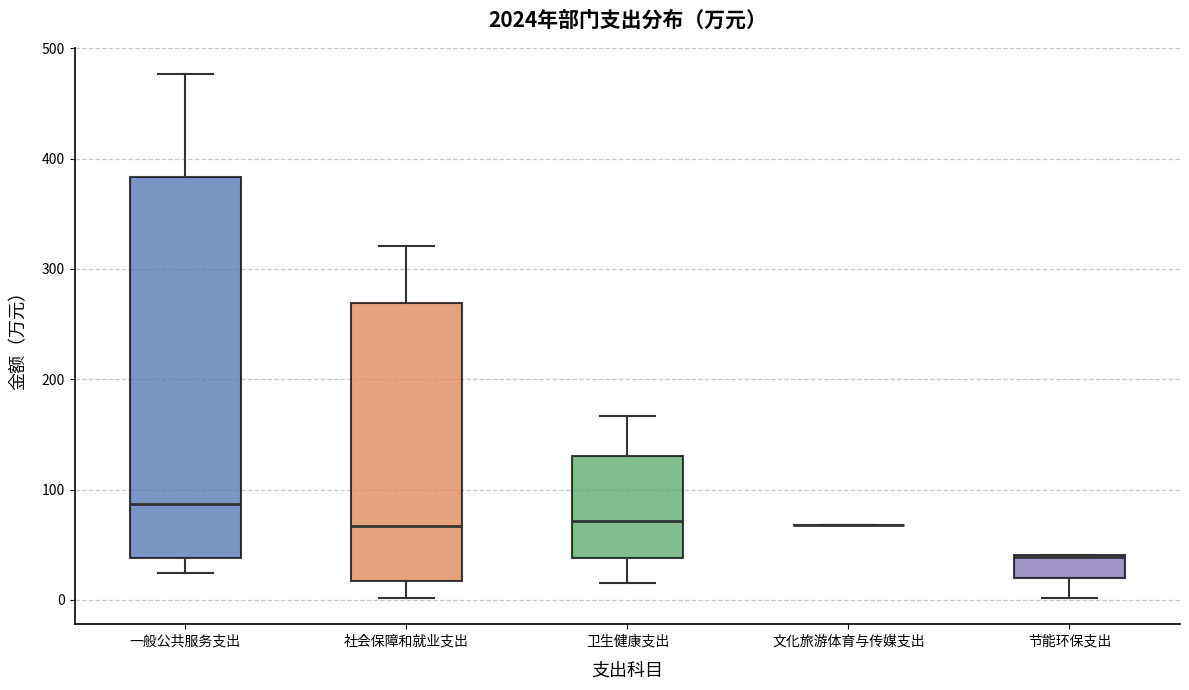

Reading left to right, read every box against the y-axis: the position of its median line, the range the box covers, and the ends of its whiskers. The values are not printed on the chart, so give them approximately, as read against the axis.

一般公共服务支出: median 90, box 40 to 380, whiskers 20 to 480
社会保障和就业支出: median 70, box 20 to 270, whiskers 0 to 320
卫生健康支出: median 70, box 40 to 130, whiskers 20 to 170
文化旅游体育与传媒支出: box collapsed to a line at 70, whiskers 70 to 70
节能环保支出: median 40 (drawn on the box's upper edge), box 20 to 40, whiskers 0 to 40